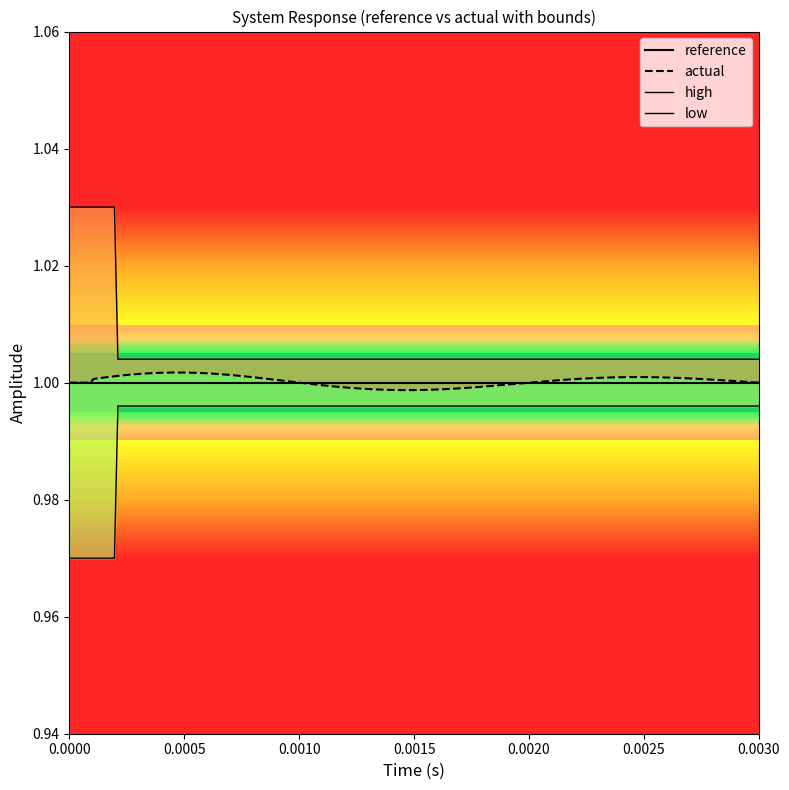

Is this an area chart (filled region under the line)?

No